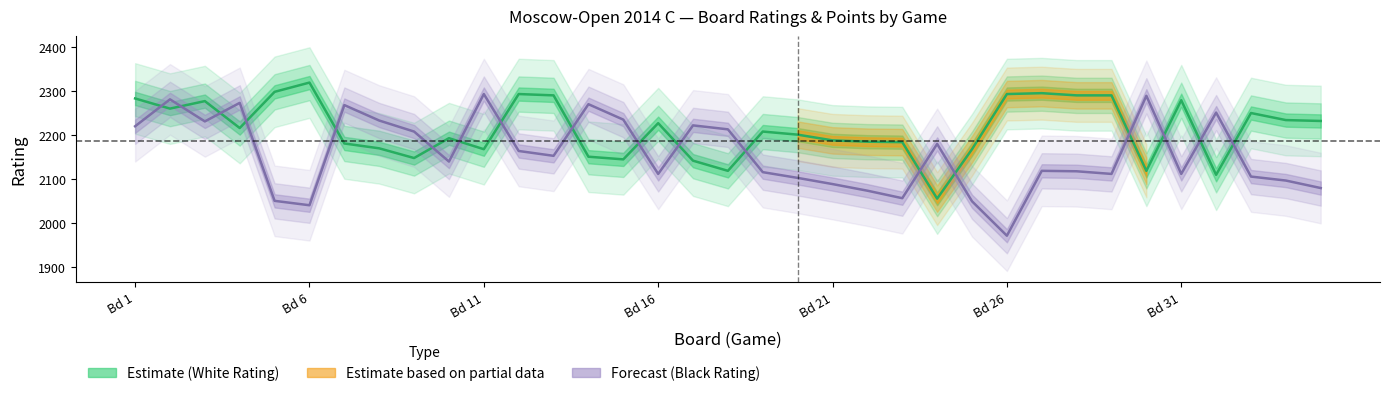

Is it true that White Rating equals 2234 at 34?

True